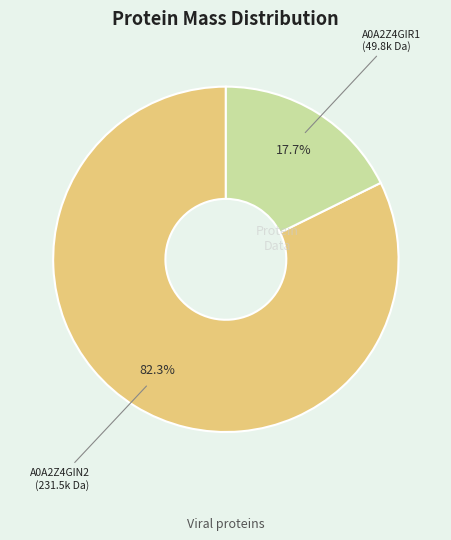

Is there any slice that represents more than half of the pie?

Yes